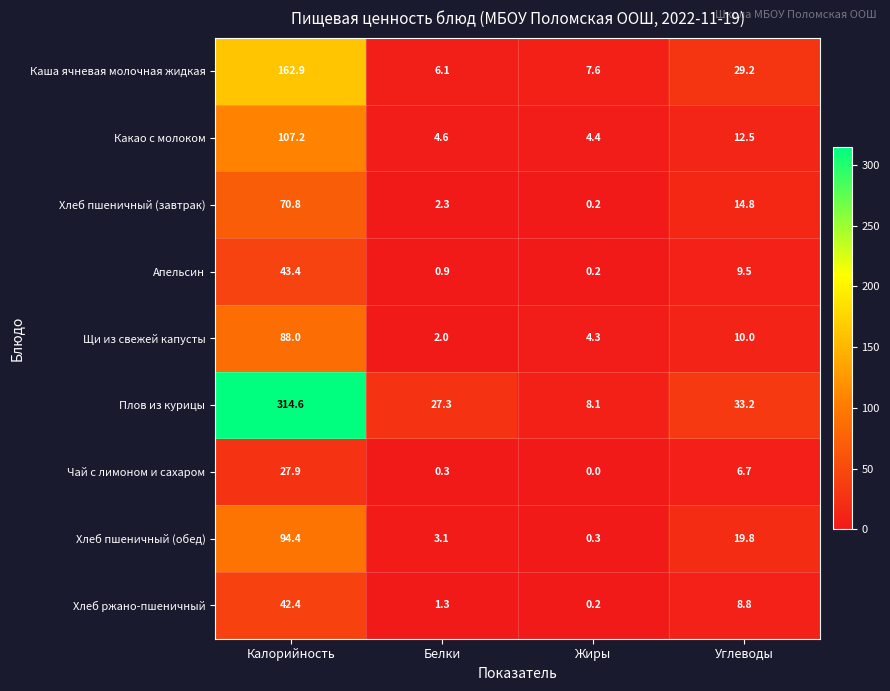

Rank the categories by Апельсин value from highest to lowest.

Калорийность, Углеводы, Белки, Жиры